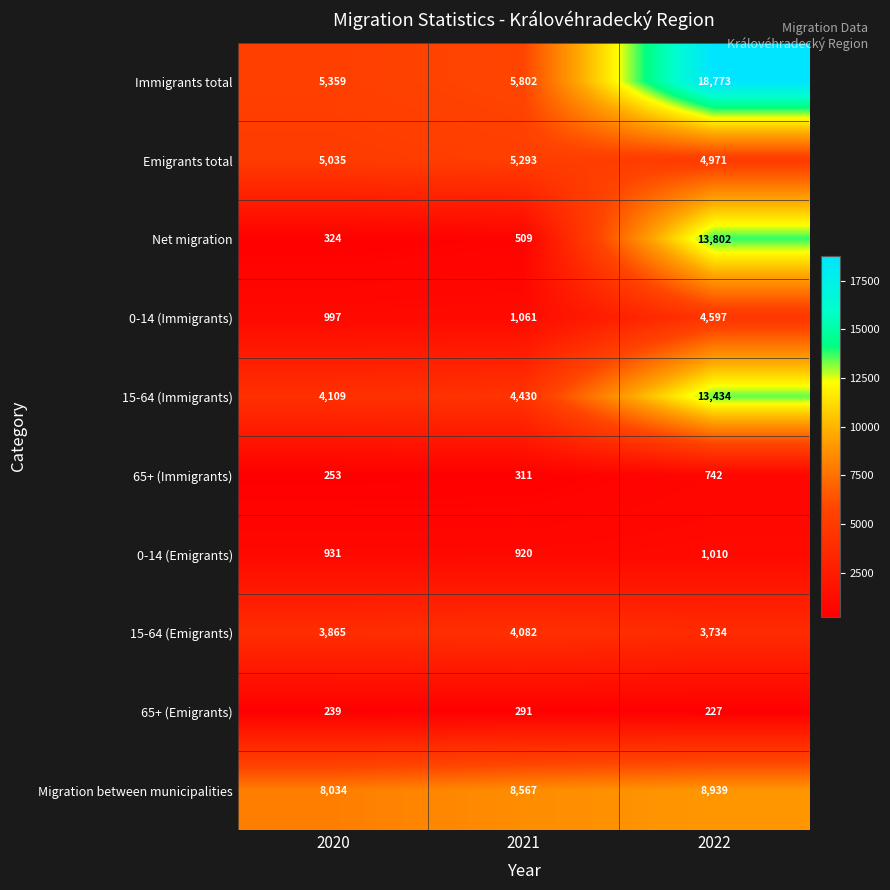

Rank the series by their maximum value, from lowest to highest.

65+ (Emigrants), 65+ (Immigrants), 0-14 (Emigrants), 15-64 (Emigrants), 0-14 (Immigrants), Emigrants total, Migration between municipalities, 15-64 (Immigrants), Net migration, Immigrants total